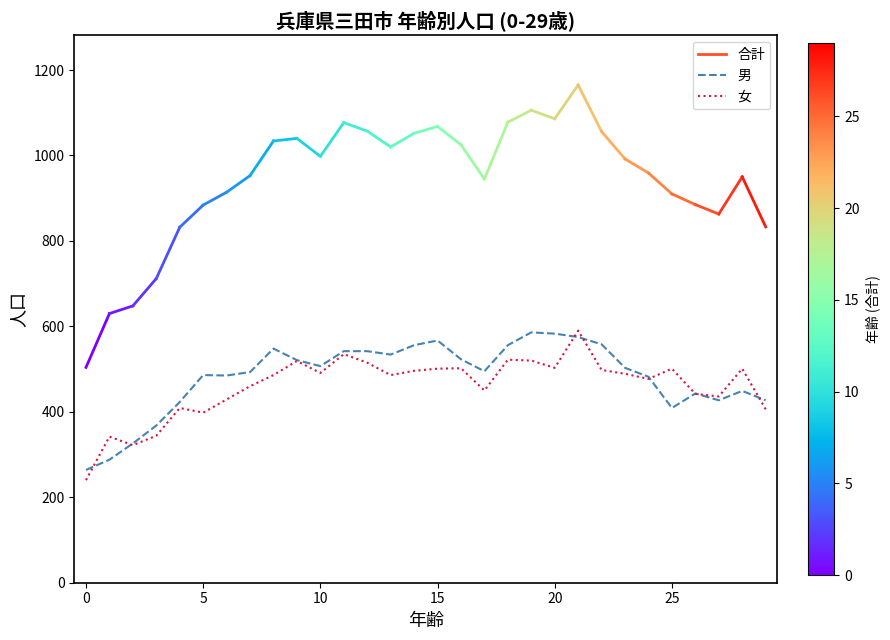

What is the minimum value shown in the chart?

240